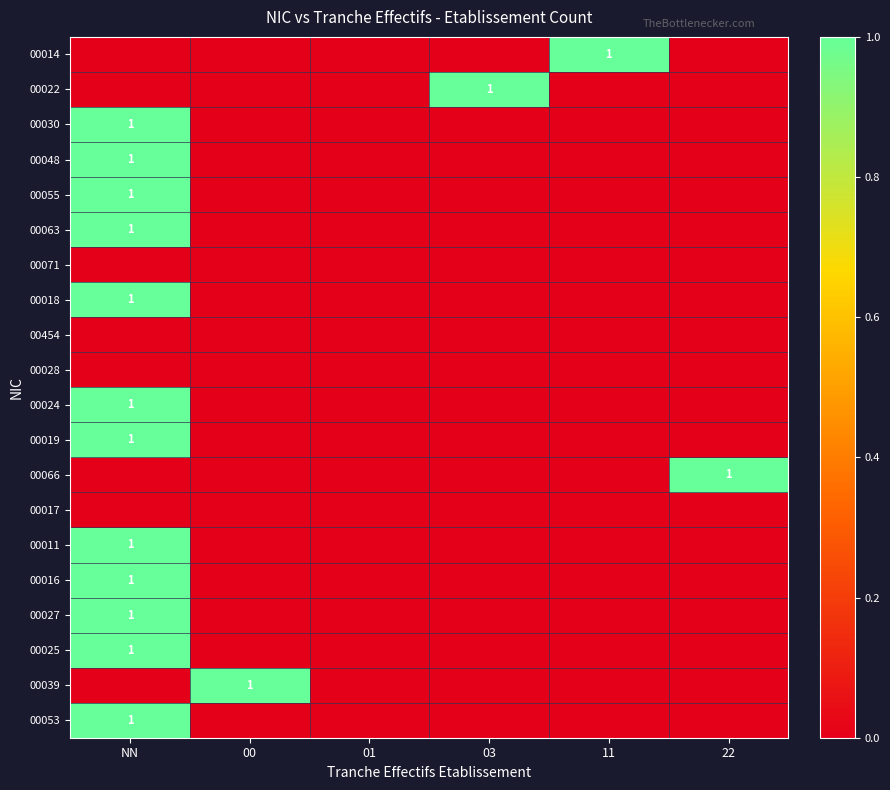

At 00, list the series in order from largest to smallest.

00039, 00014, 00022, 00030, 00048, 00055, 00063, 00071, 00018, 00454, 00028, 00024, 00019, 00066, 00017, 00011, 00016, 00027, 00025, 00053